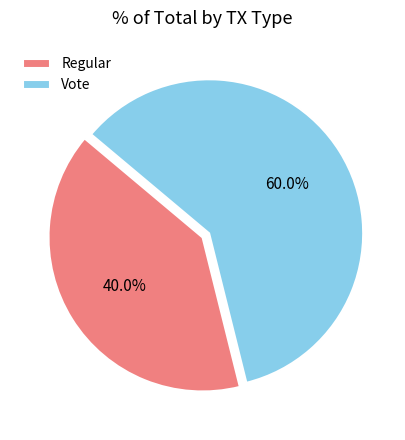

To the nearest percent, what is the average slice percentage?

50%